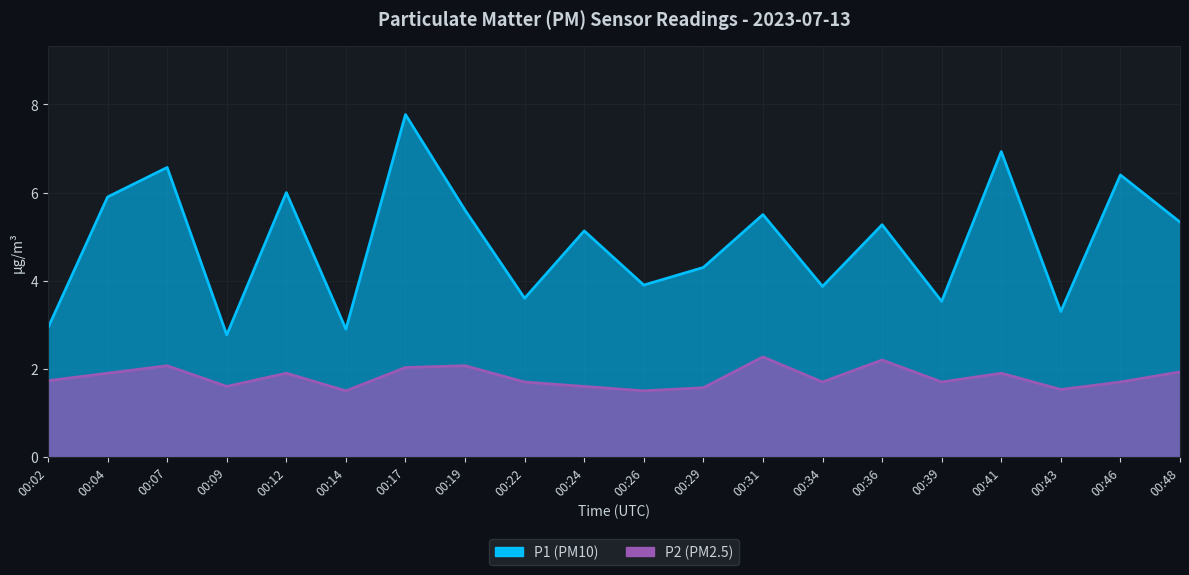

True or false: P1 and P2 cross at least once.

False